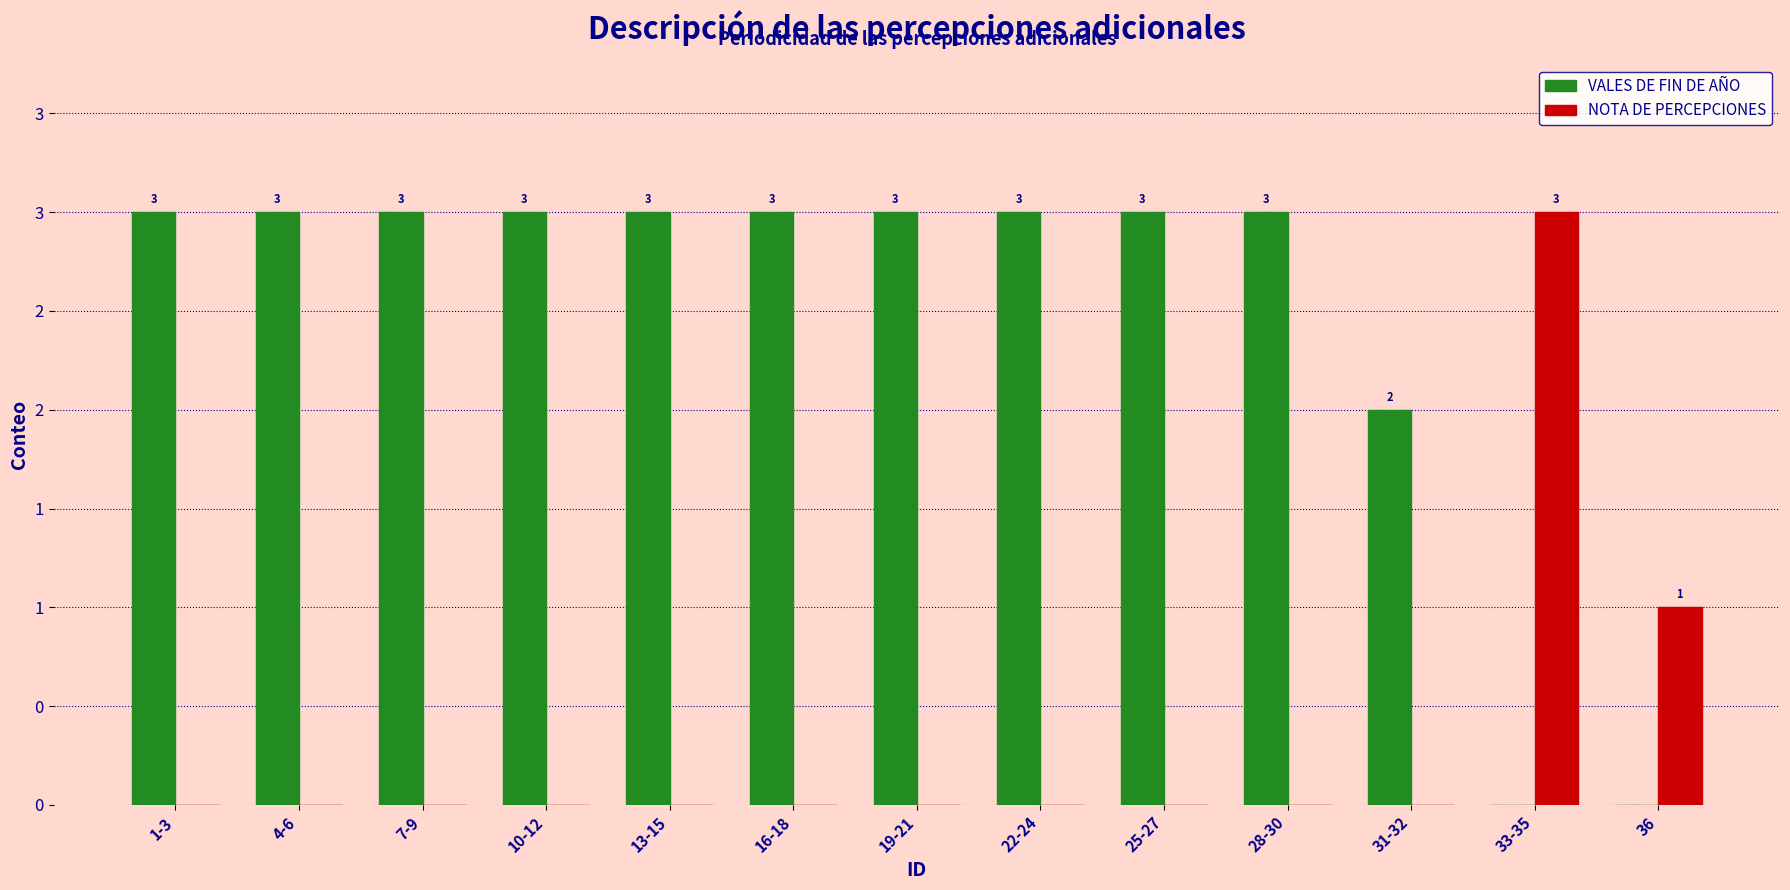

Are the bars horizontal?

No